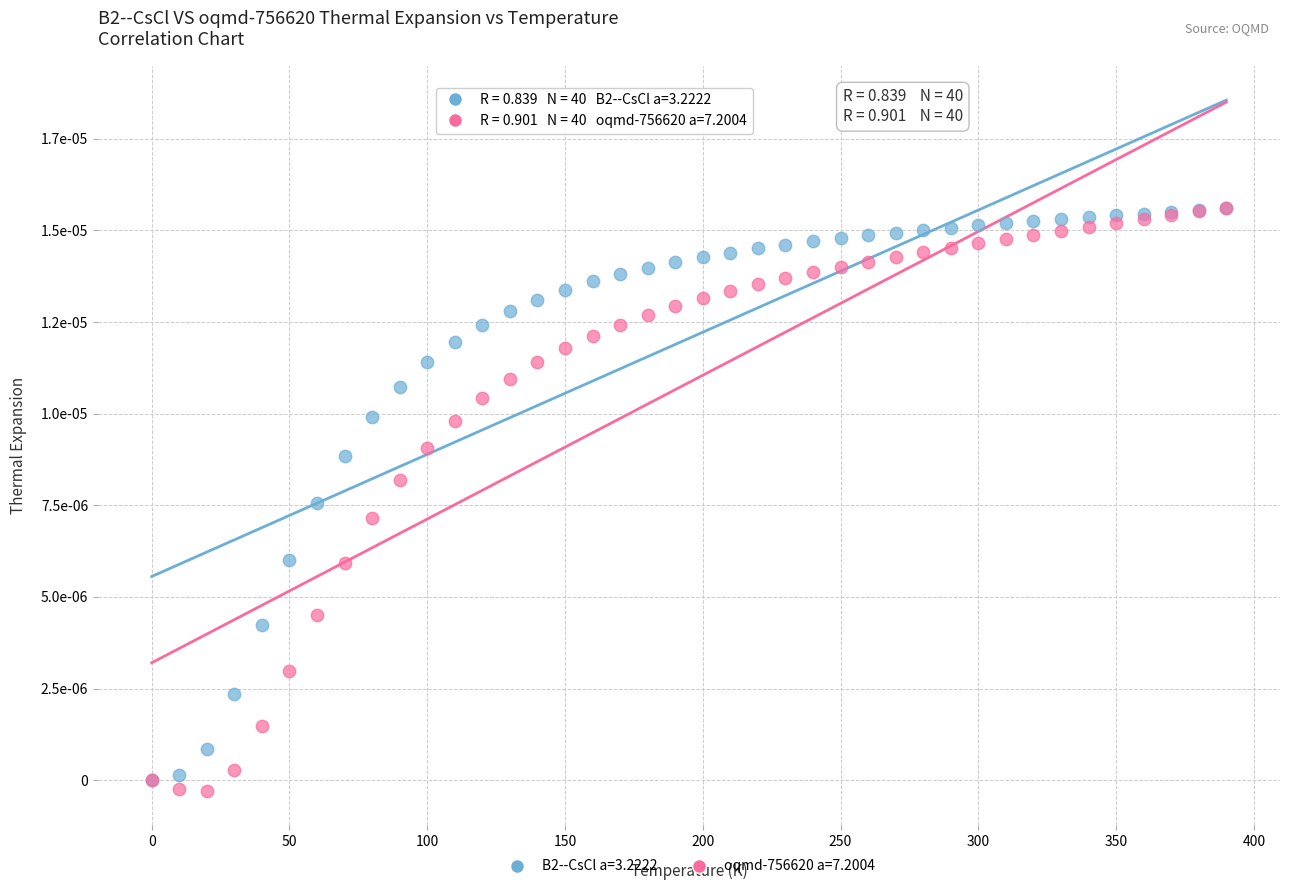

Which series reaches the minimum Y coordinate?

oqmd-756620 a=7.2004